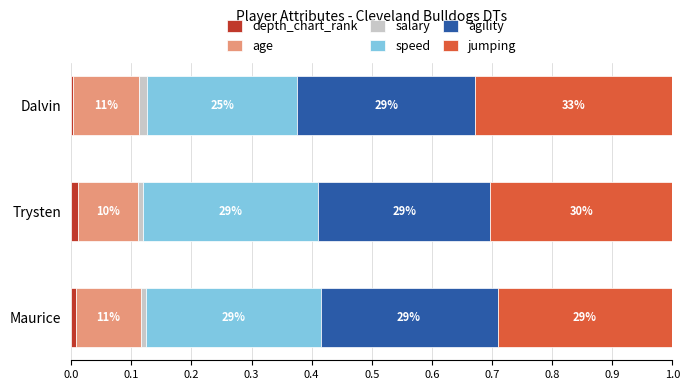

What are all the series names shown in the legend?

depth_chart_rank, age, salary, speed, agility, jumping